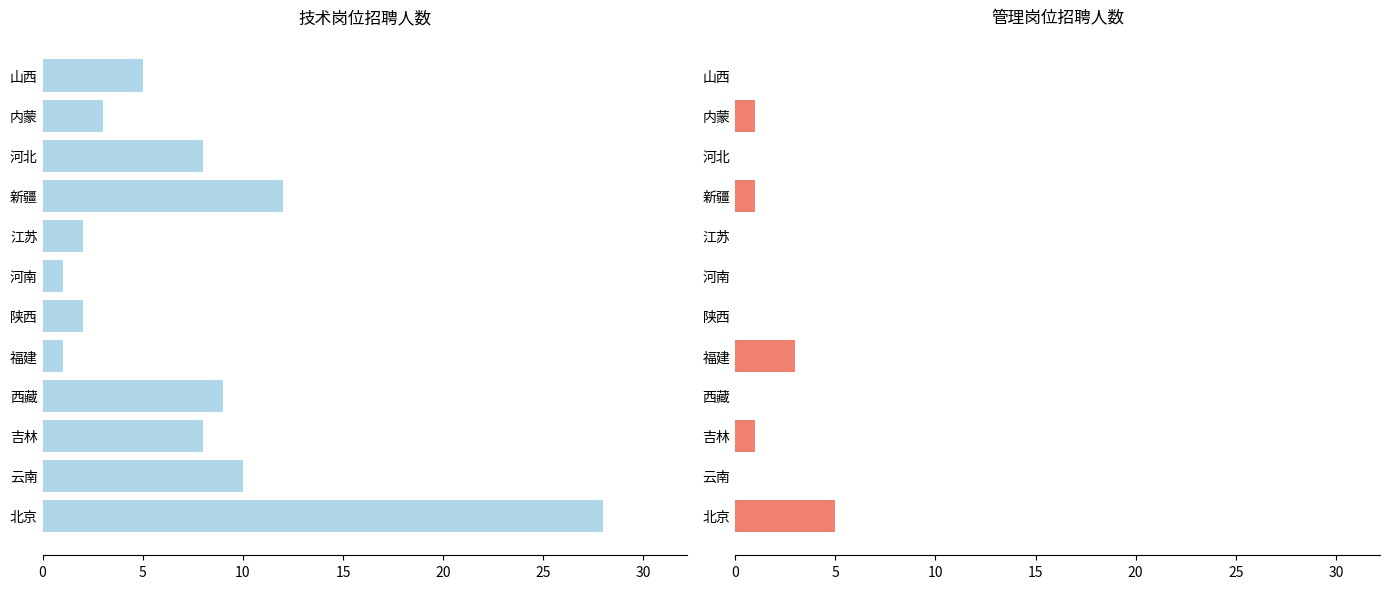

Is it true that 管理 equals 1 at 吉林?

False